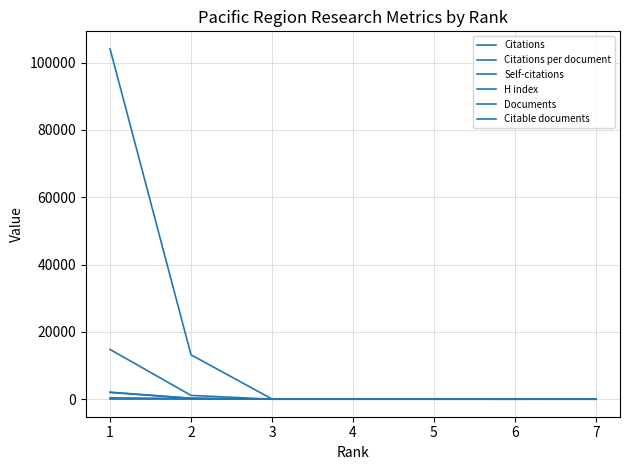

Which series has the largest total across all categories?

Citations